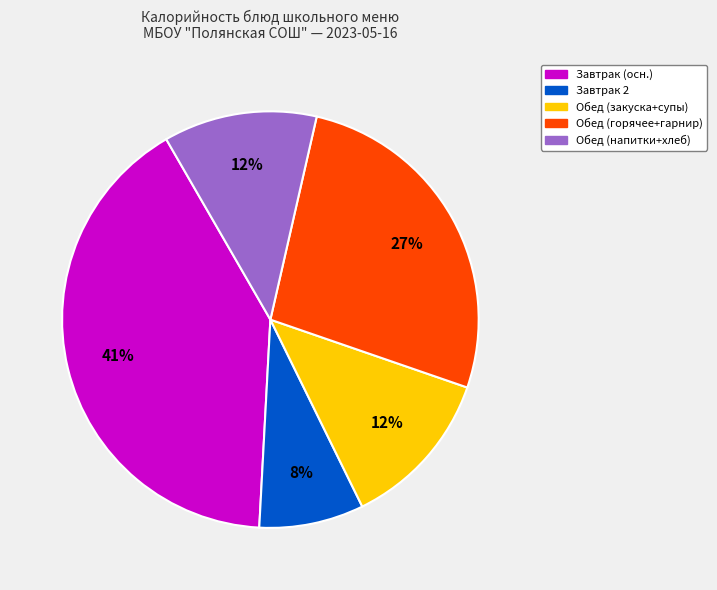

Does any single category account for the majority?

No